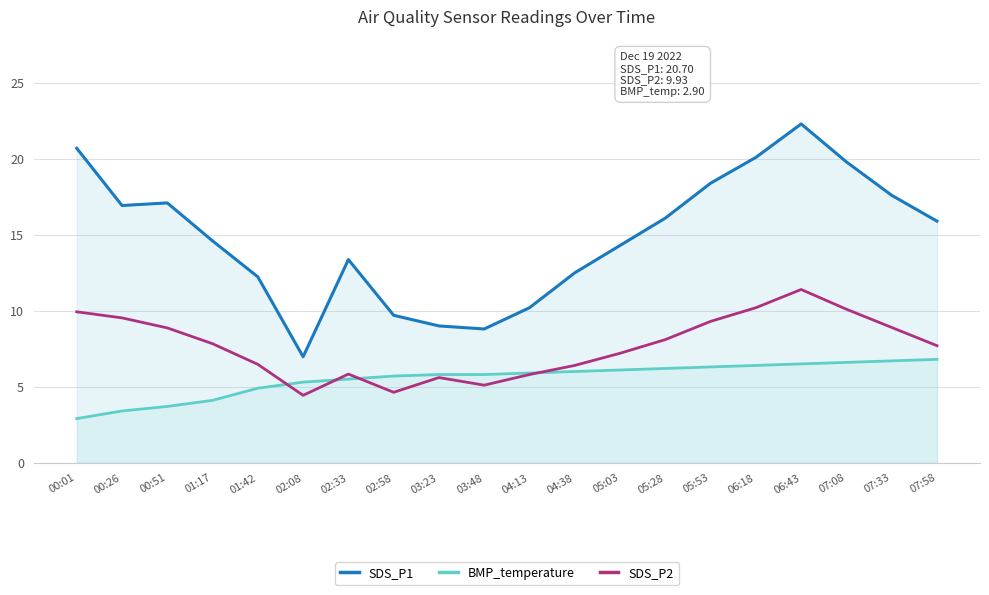

What is the difference between the BMP_temperature values at 03:48 and 06:43?

0.7